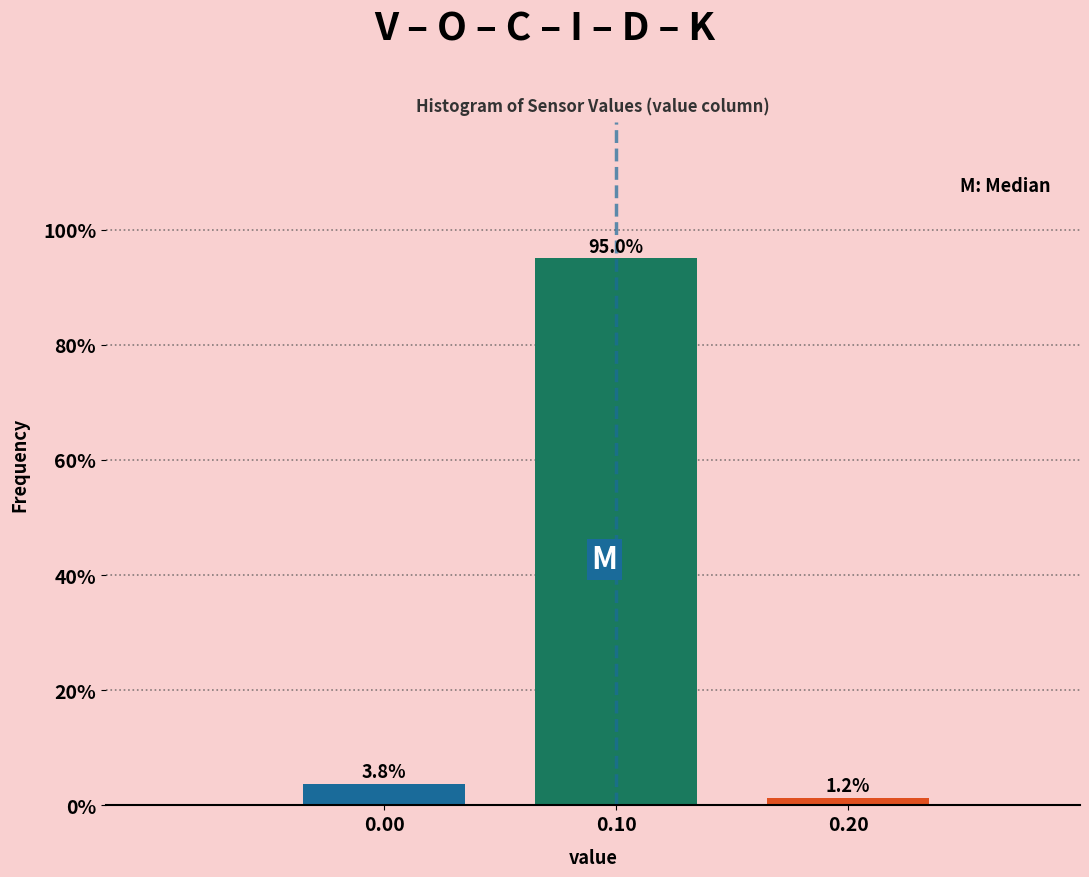

What is the sum of all values?

100.0